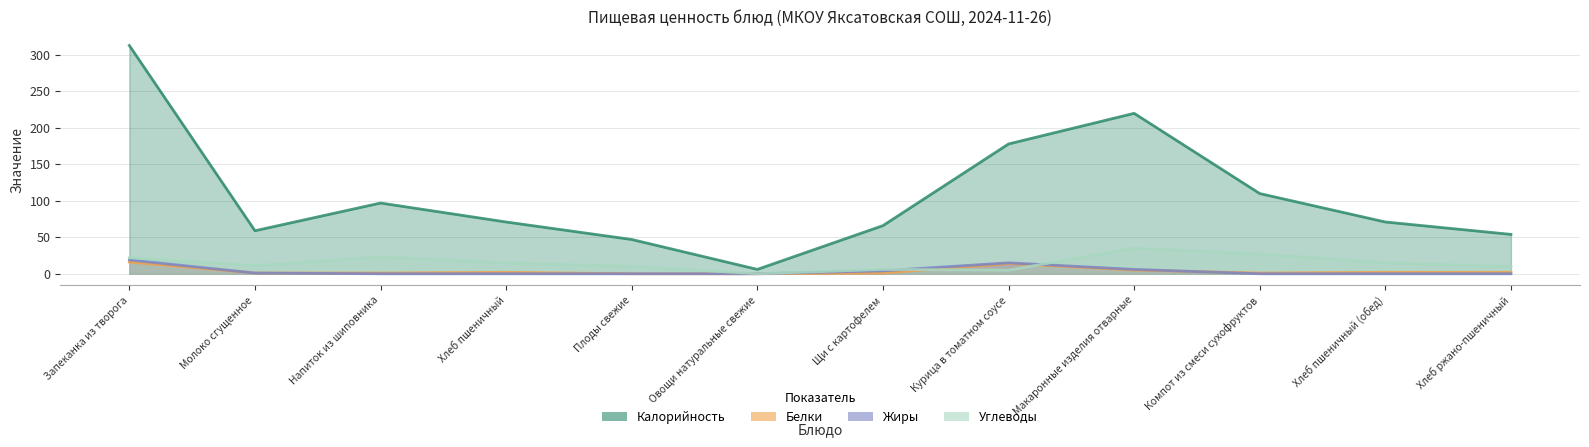

True or false: Калорийность and Белки intersect in this chart.

False